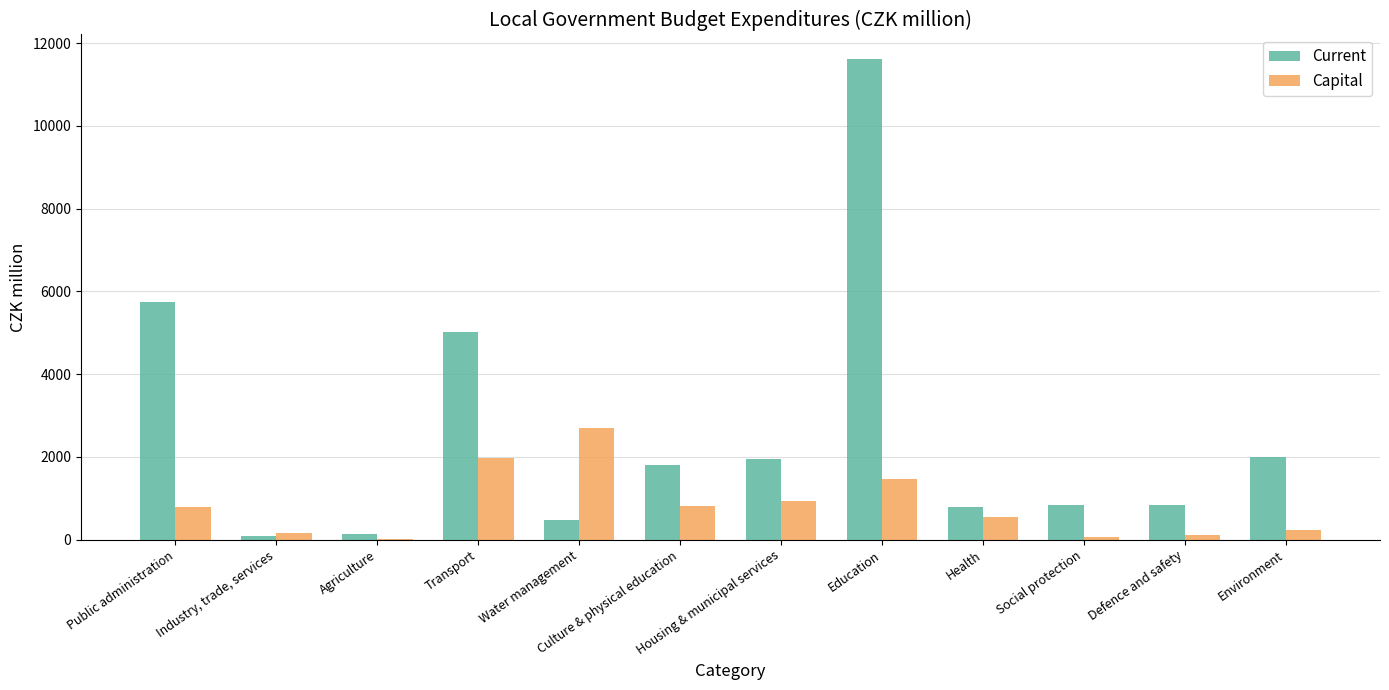

What is the average value of the Current series?

2601.9